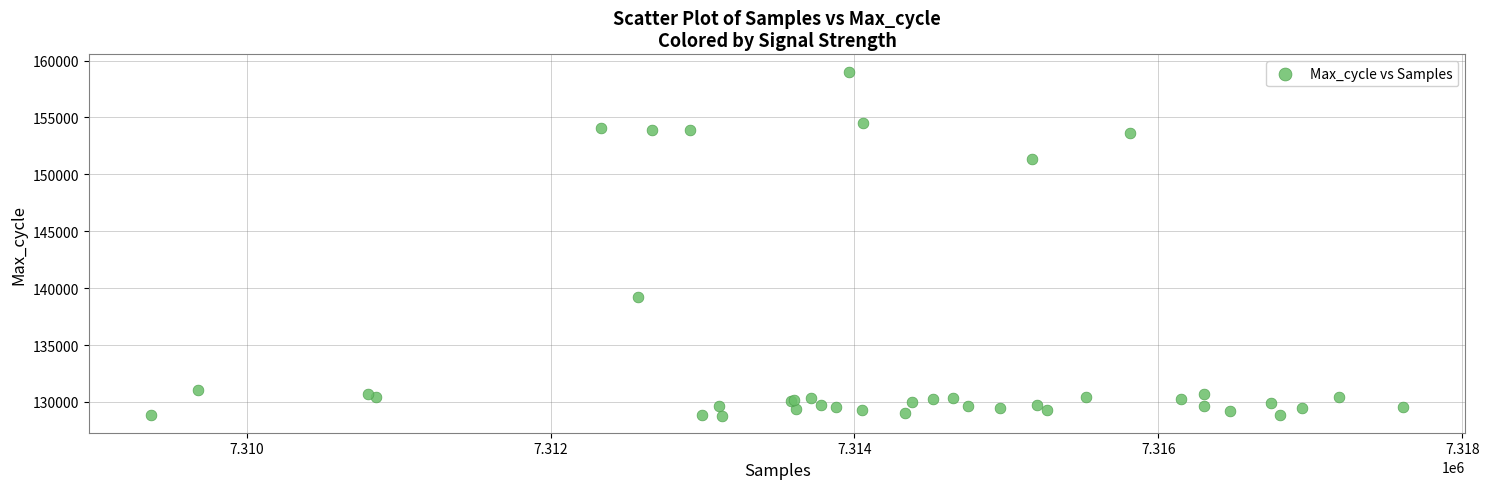

What Y value in the scatter plot is closest to 143917?

139220